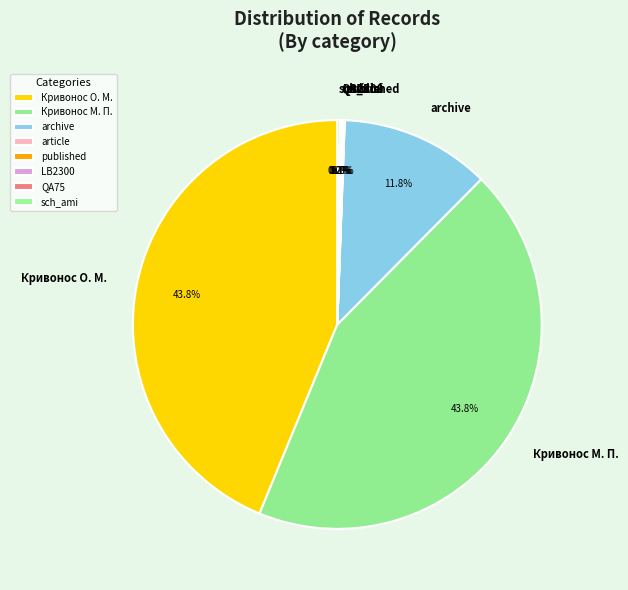

What portion of the pie excludes Кривонос М. П.?

56.2%